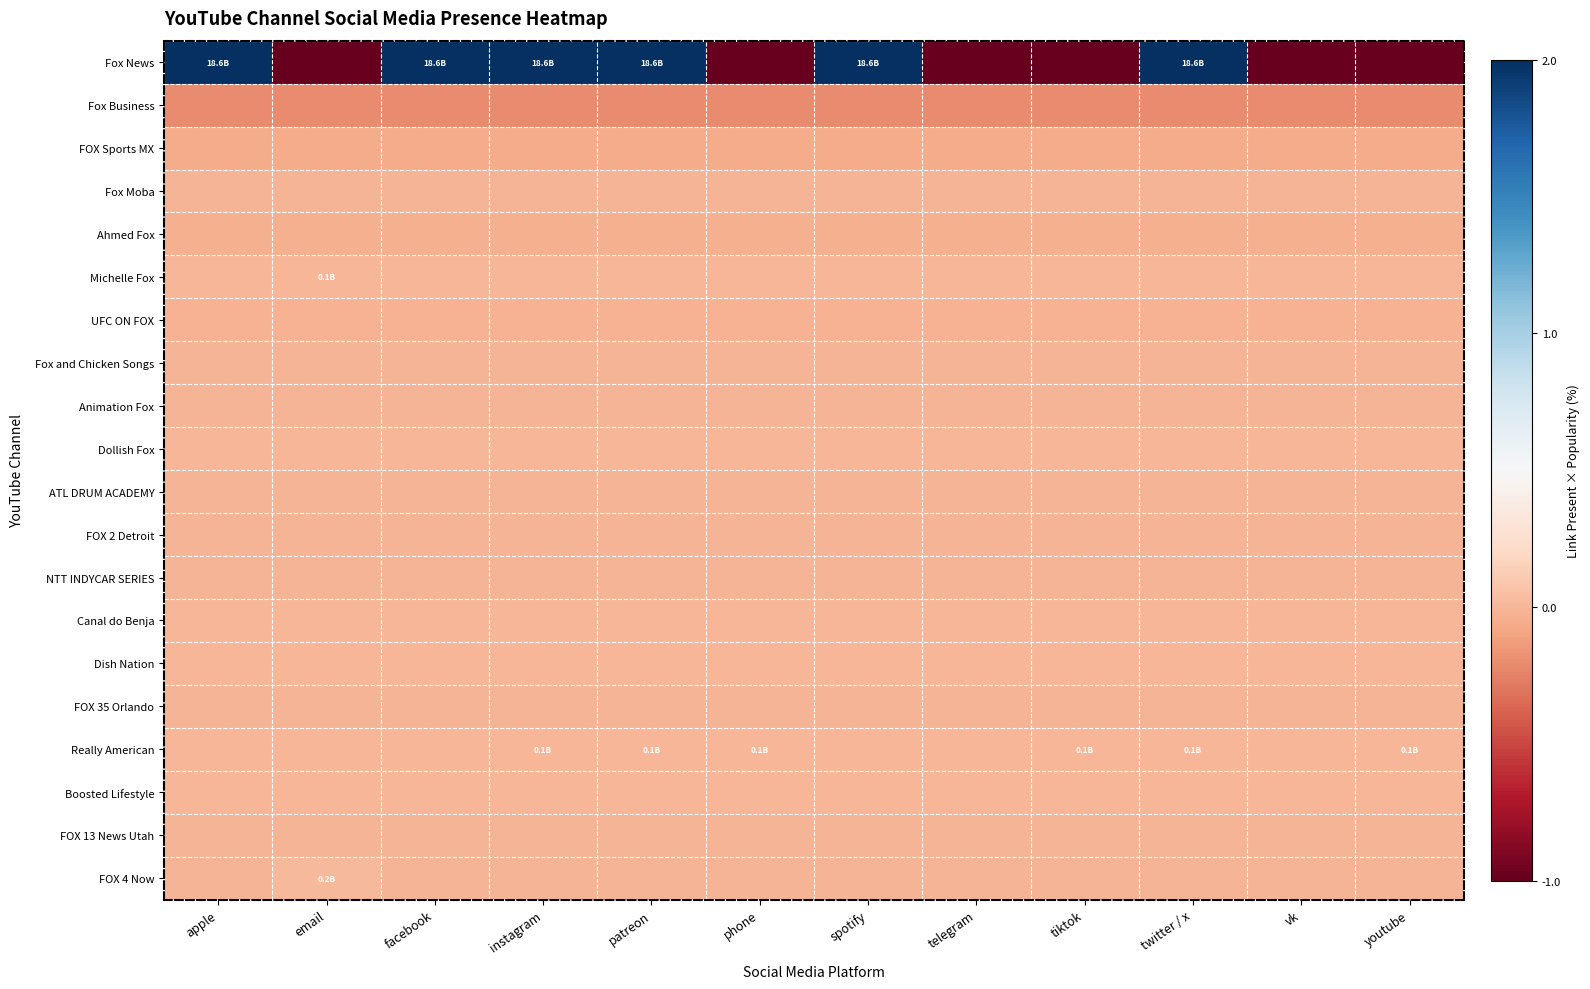

Which series has the widest spread of values?

Fox News